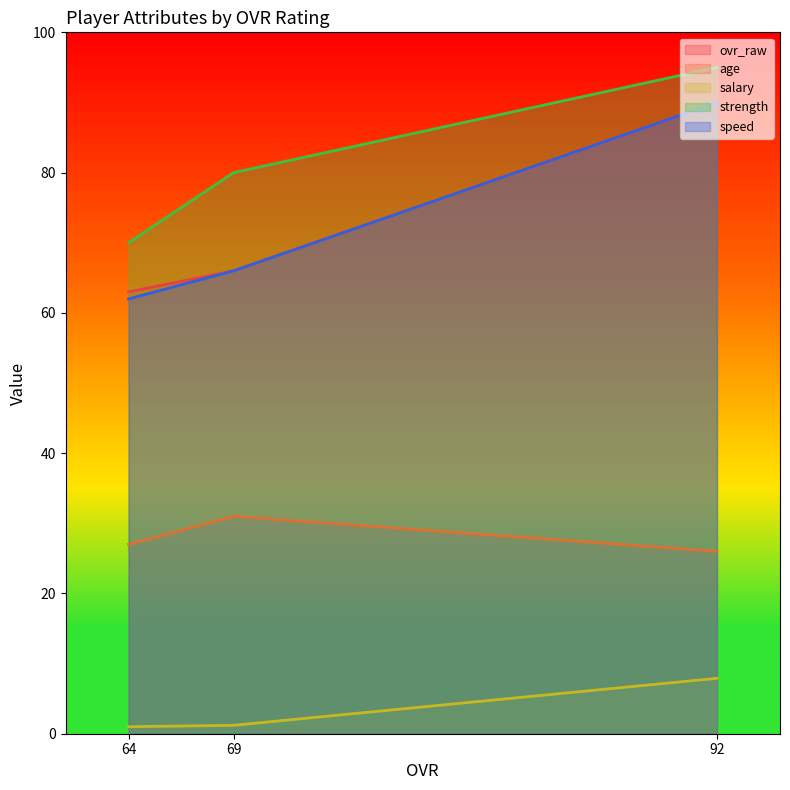

At which label is speed closest to 76?

69